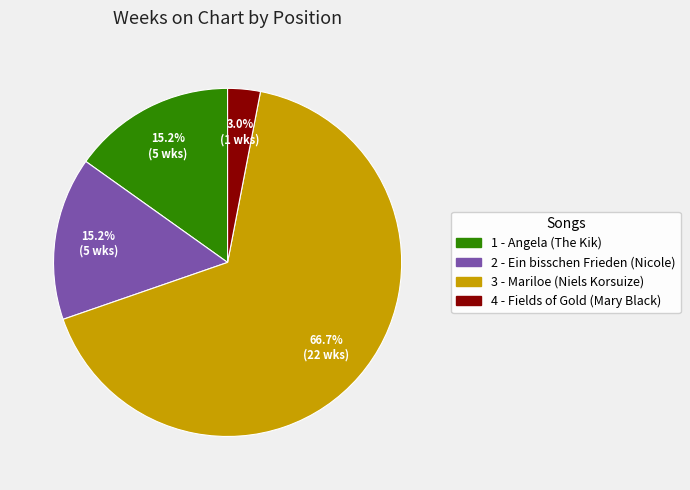

To the nearest percent, what portion does 1 - Angela (The Kik) represent?

15%